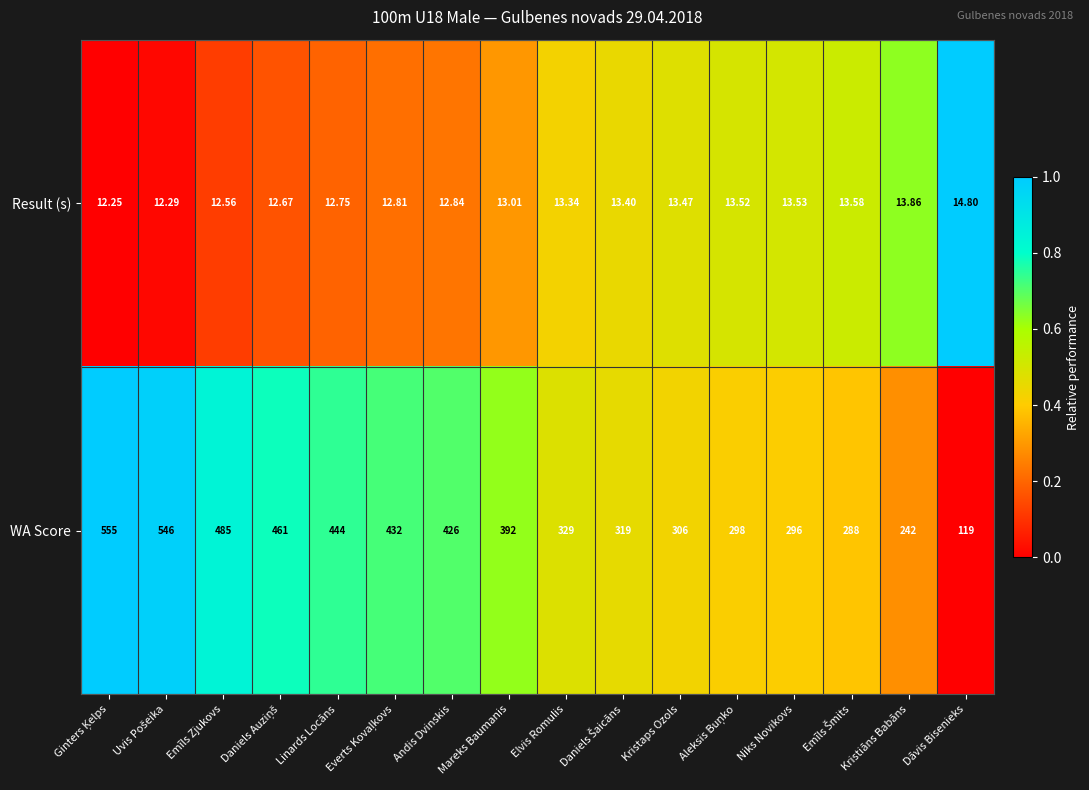

At which label is WA Score closest to 337?

Elvis Romulis